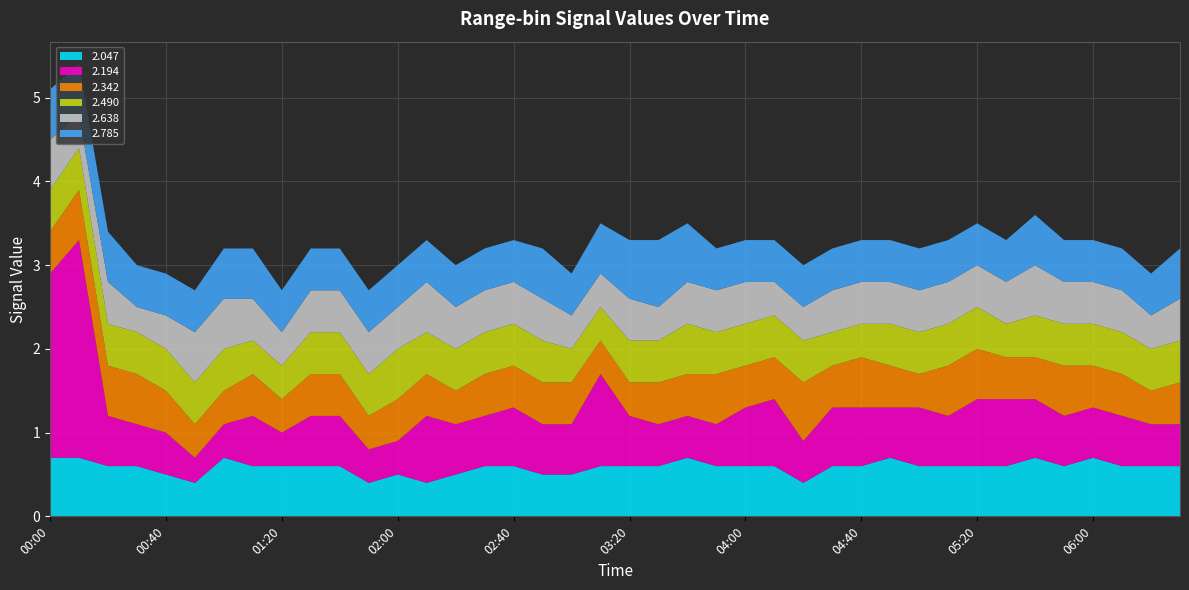

Reading right to left, what are all the values shown in this chart?

2.047: 0.6	0.6	0.6	0.7	0.6	0.7	0.6	0.6	0.6	0.6	0.7	0.6	0.6	0.4	0.6	0.6	0.6	0.7	0.6	0.6	0.6	0.5	0.5	0.6	0.6	0.5	0.4	0.5	0.4	0.6	0.6	0.6	0.6	0.7	0.4	0.5	0.6	0.6	0.7	0.7
2.194: 0.5	0.5	0.6	0.6	0.6	0.7	0.8	0.8	0.6	0.7	0.6	0.7	0.7	0.5	0.8	0.7	0.5	0.5	0.5	0.6	1.1	0.6	0.6	0.7	0.6	0.6	0.8	0.4	0.4	0.6	0.6	0.4	0.6	0.4	0.3	0.5	0.5	0.6	2.6	2.2
2.342: 0.5	0.4	0.5	0.5	0.6	0.5	0.5	0.6	0.6	0.4	0.5	0.6	0.5	0.7	0.5	0.5	0.6	0.5	0.5	0.4	0.4	0.5	0.5	0.5	0.5	0.4	0.5	0.5	0.4	0.5	0.5	0.4	0.5	0.4	0.4	0.5	0.6	0.6	0.6	0.5
2.490: 0.5	0.5	0.5	0.5	0.5	0.5	0.4	0.5	0.5	0.5	0.5	0.4	0.4	0.5	0.5	0.5	0.5	0.6	0.5	0.5	0.4	0.4	0.5	0.5	0.5	0.5	0.5	0.6	0.5	0.5	0.5	0.4	0.4	0.5	0.5	0.5	0.5	0.5	0.5	0.5
2.638: 0.5	0.4	0.5	0.5	0.5	0.6	0.5	0.5	0.5	0.5	0.5	0.5	0.5	0.4	0.4	0.5	0.5	0.5	0.4	0.5	0.4	0.4	0.5	0.5	0.5	0.5	0.6	0.5	0.5	0.5	0.5	0.4	0.5	0.6	0.6	0.4	0.3	0.5	0.4	0.6
2.785: 0.6	0.5	0.5	0.5	0.5	0.6	0.5	0.5	0.5	0.5	0.5	0.5	0.5	0.5	0.5	0.5	0.5	0.7	0.8	0.7	0.6	0.5	0.6	0.5	0.5	0.5	0.5	0.5	0.5	0.5	0.5	0.5	0.6	0.6	0.5	0.5	0.5	0.6	0.6	0.6